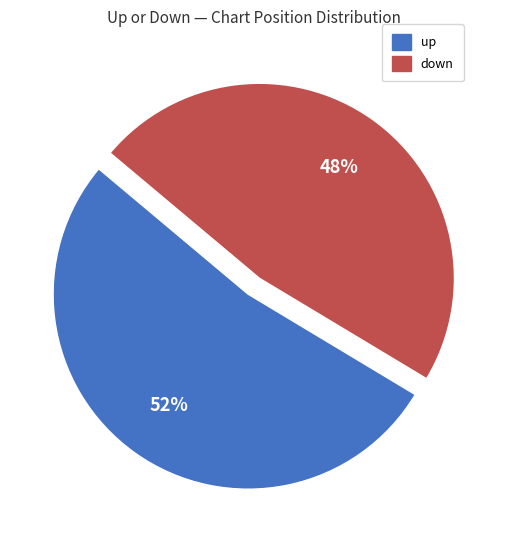

What is the majority slice?

up